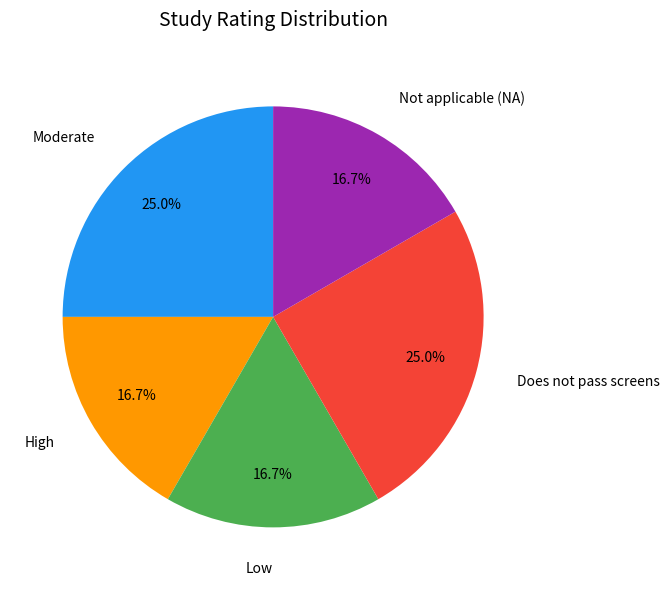

Is there a majority slice in this chart?

No